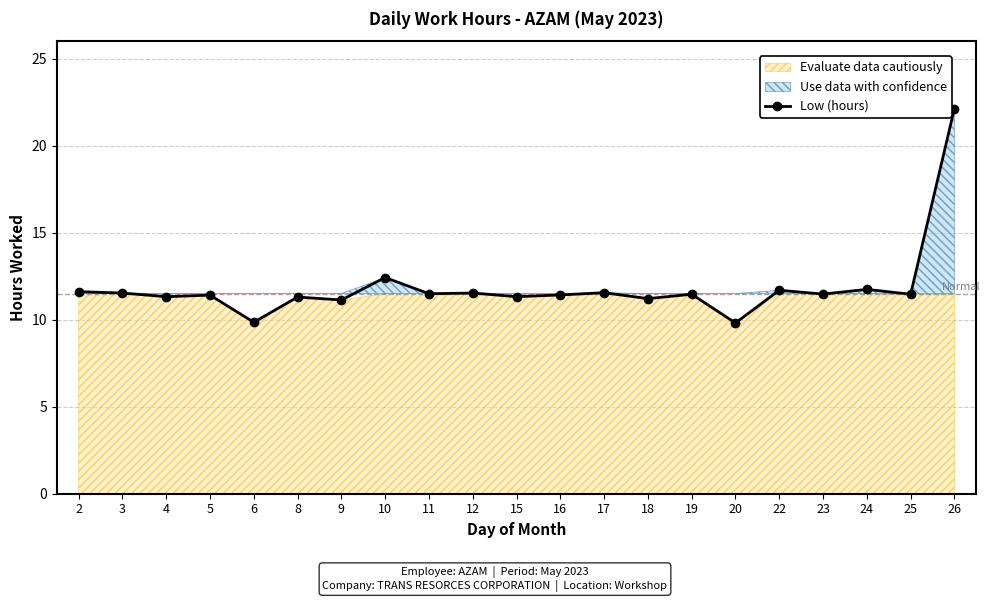

Approximately how many times larger is the value at 8 compared to 26?

0.5